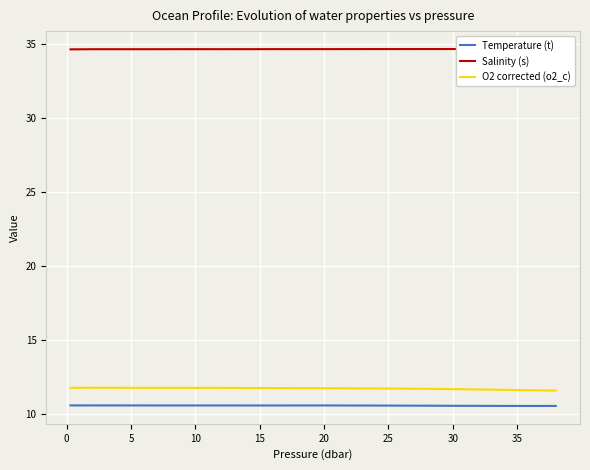

True or false: Temperature (t) and O2 corrected (o2_c) intersect in this chart.

False